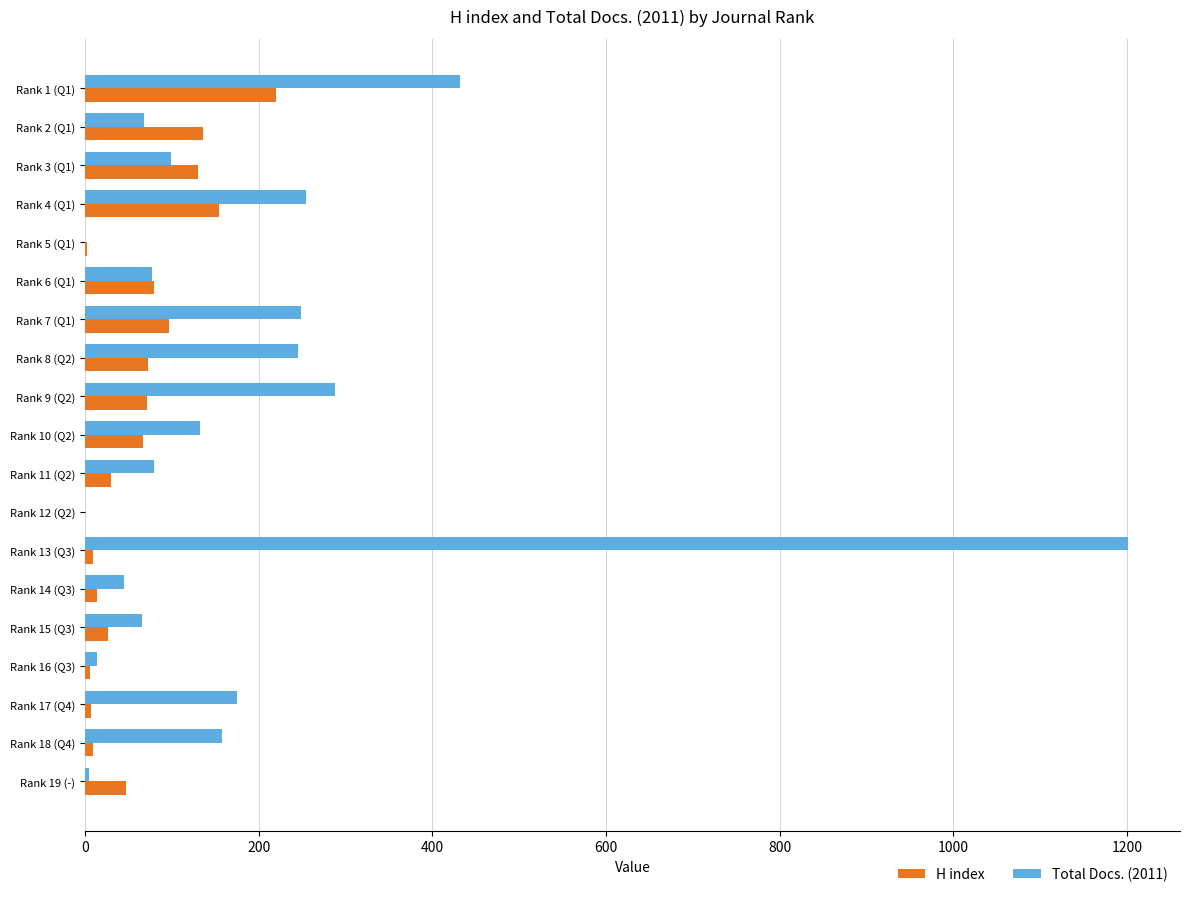

What are all the series names shown in the legend?

H index, Total Docs. (2011)